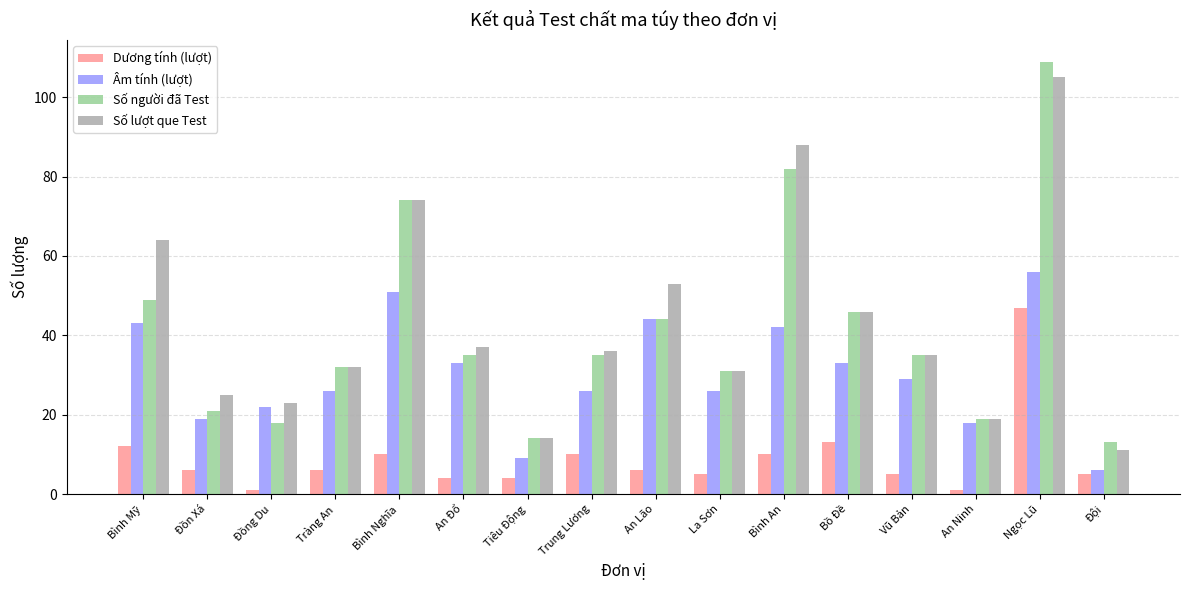

At which label is Số người đã Test closest to 61?

Bình Mỹ